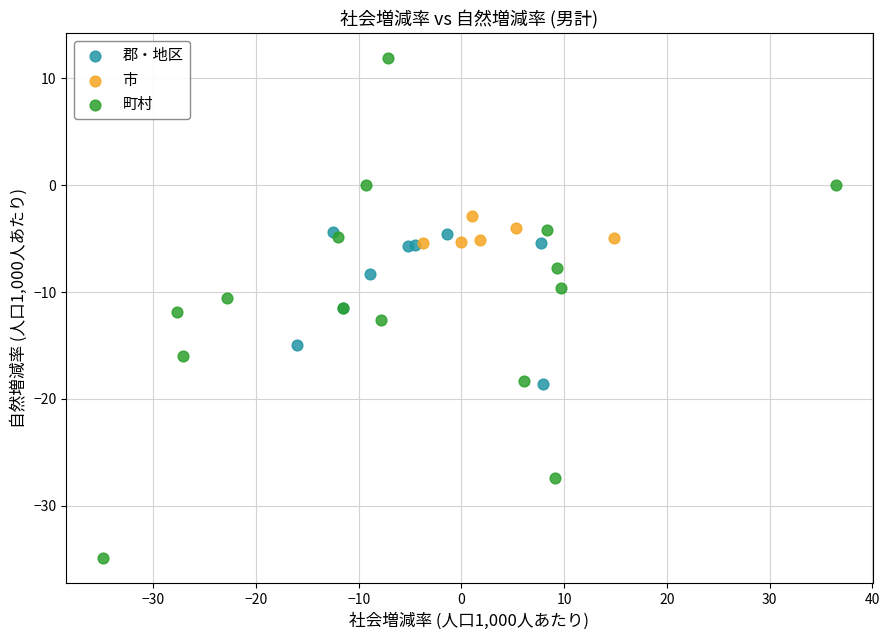

Which series reaches the maximum Y coordinate?

町村